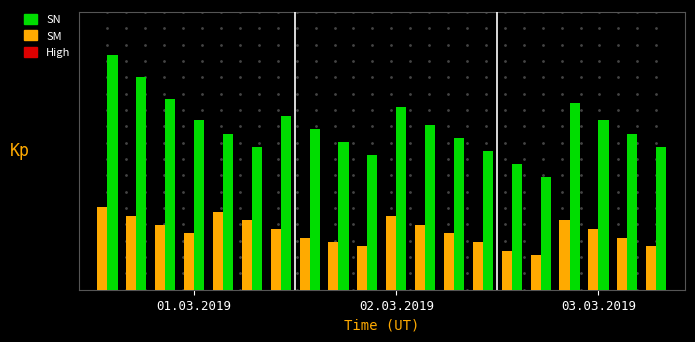

Are the bars horizontal?

No